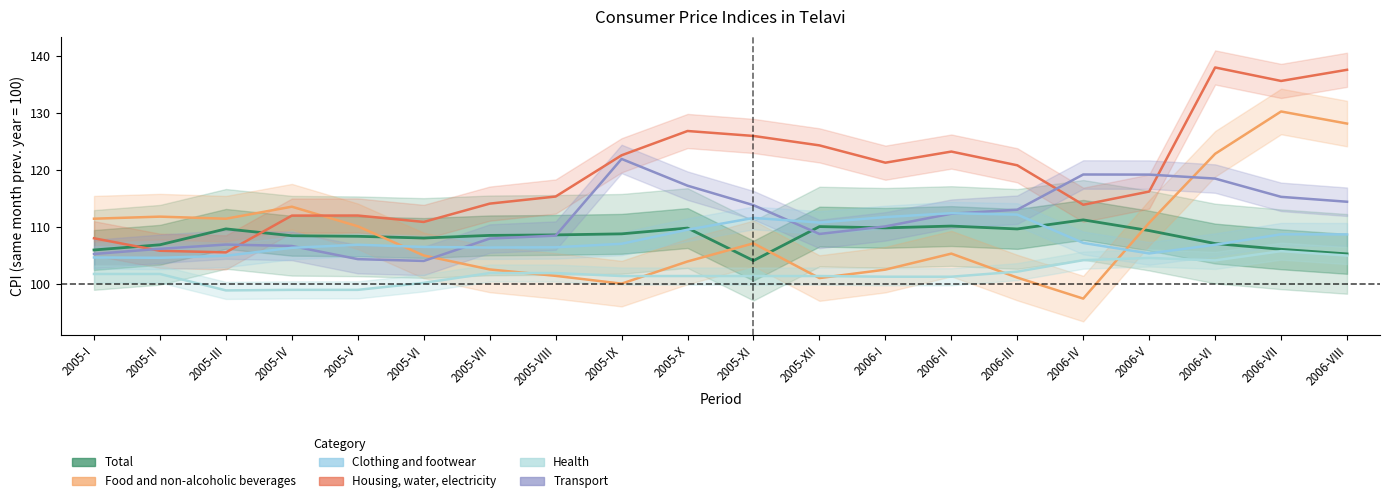

Is it true that Health equals 101.9 at 2005-VIII?

True